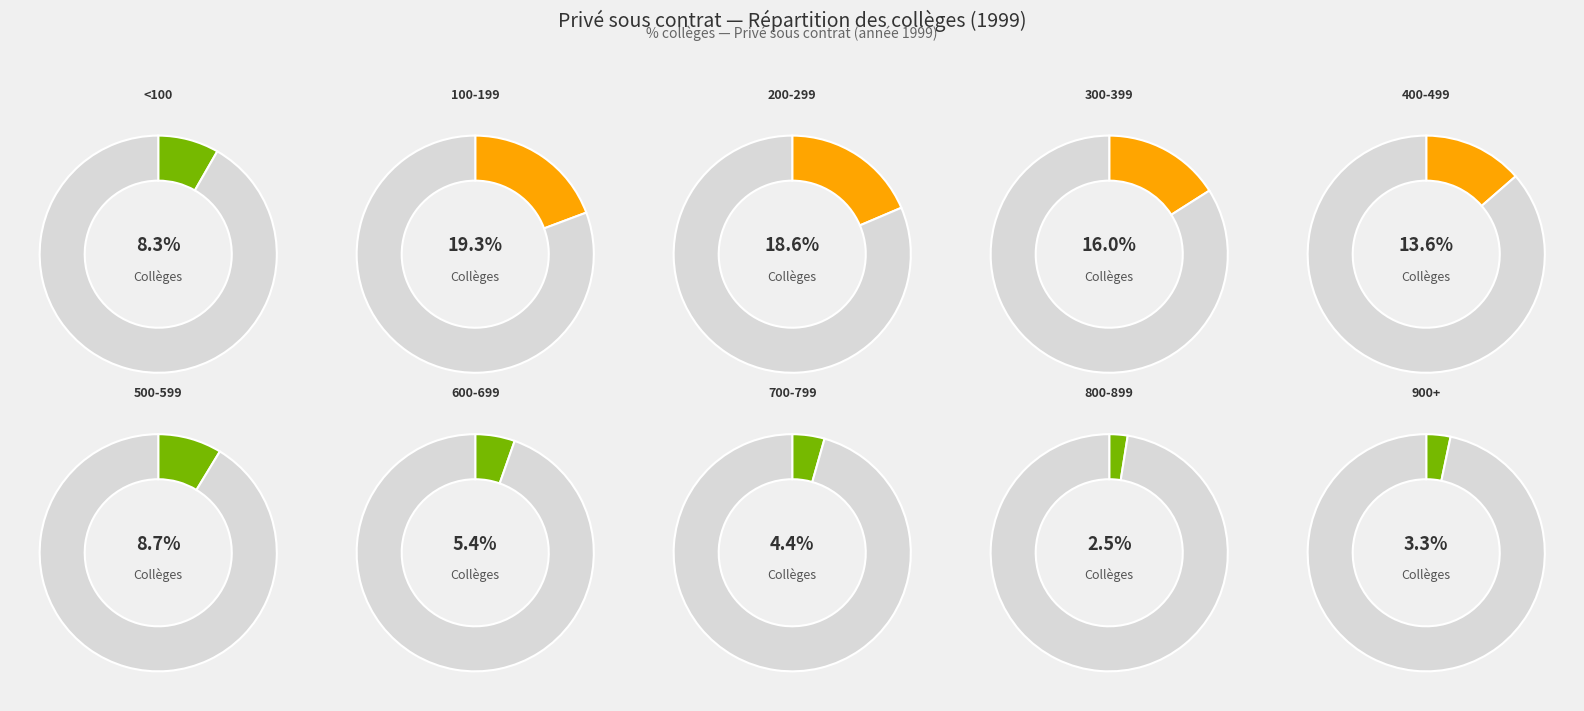

Which slice is the largest?

De 100 à 199 élèves